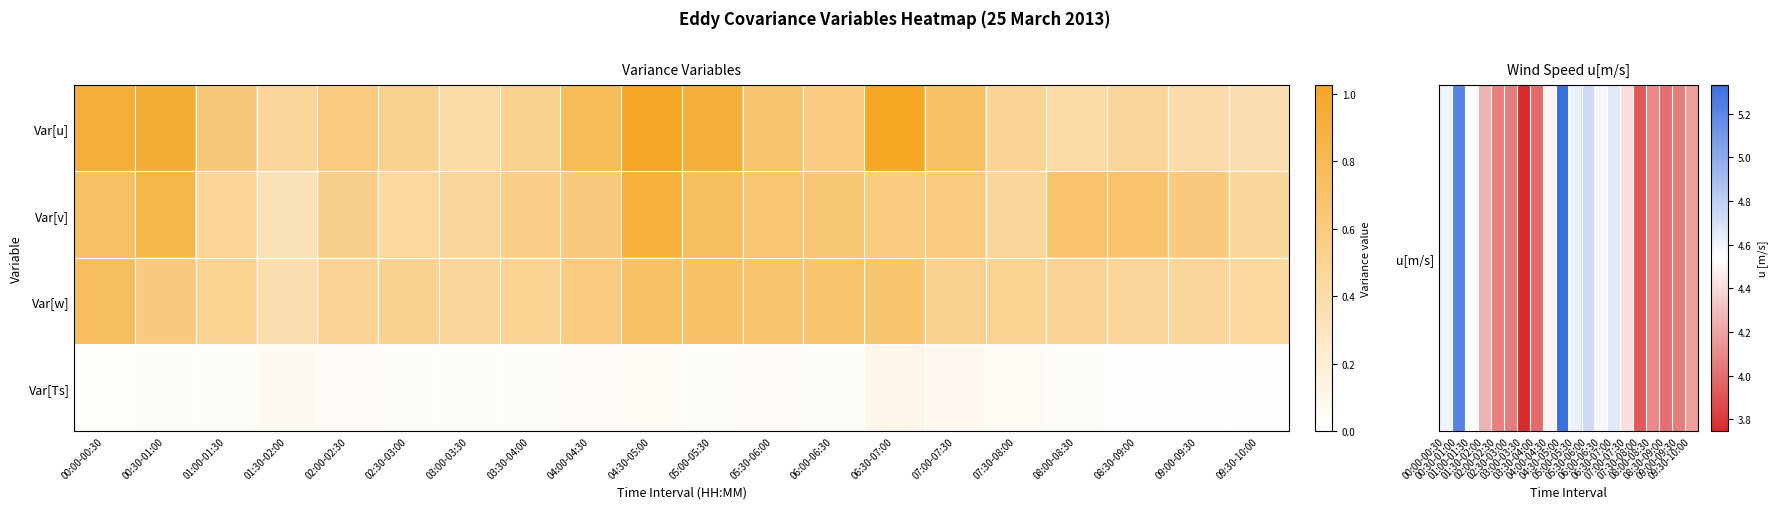

Count the number of data series in this chart.

4